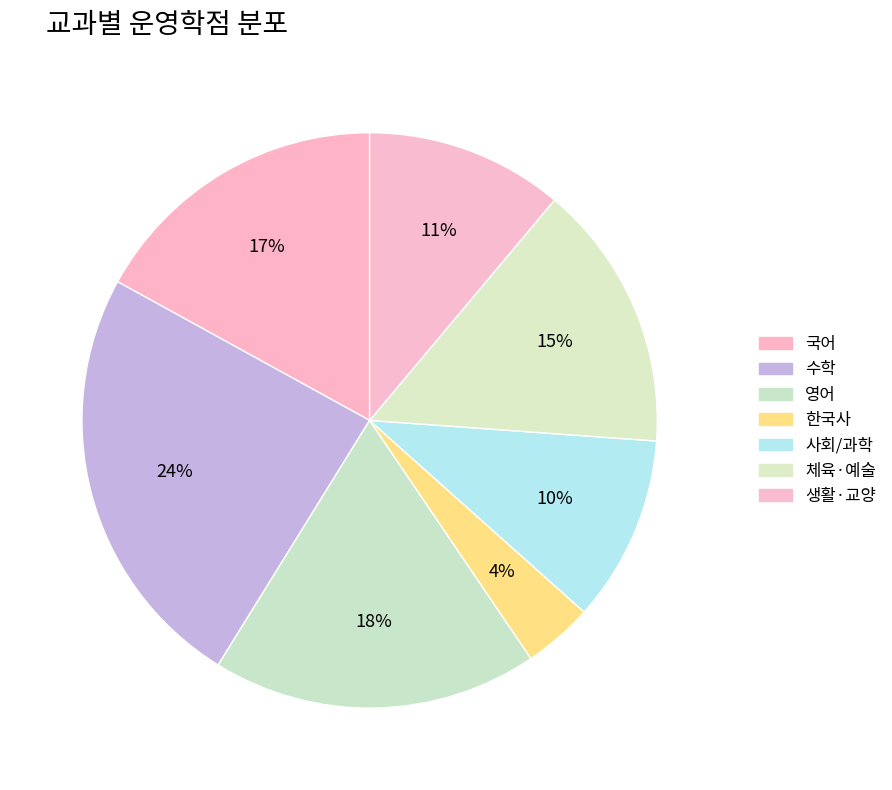

How many slices are in this pie chart?

7